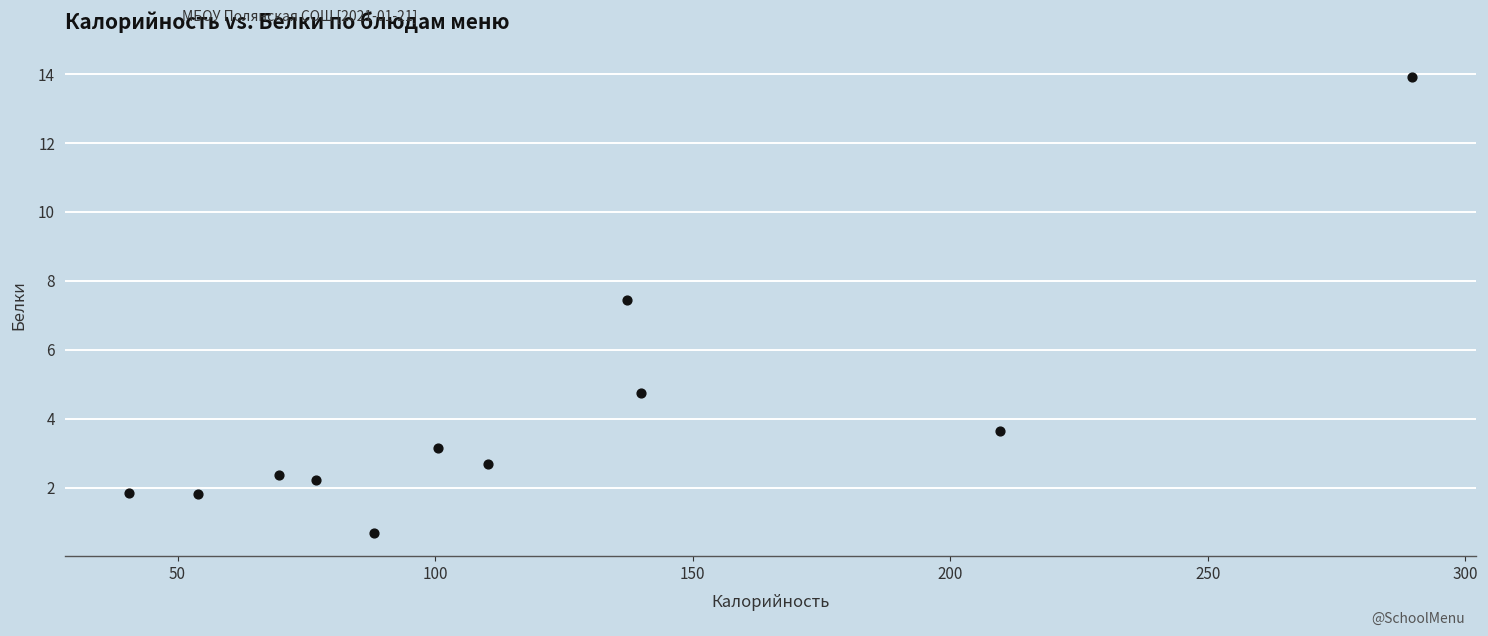

What is the average Y value?

4.0